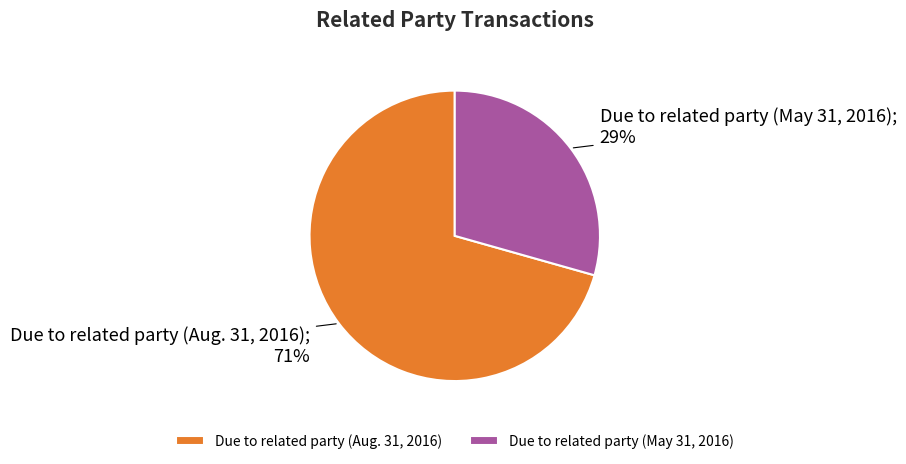

Which slice represents more than half of the pie?

Due to related party (Aug. 31, 2016)